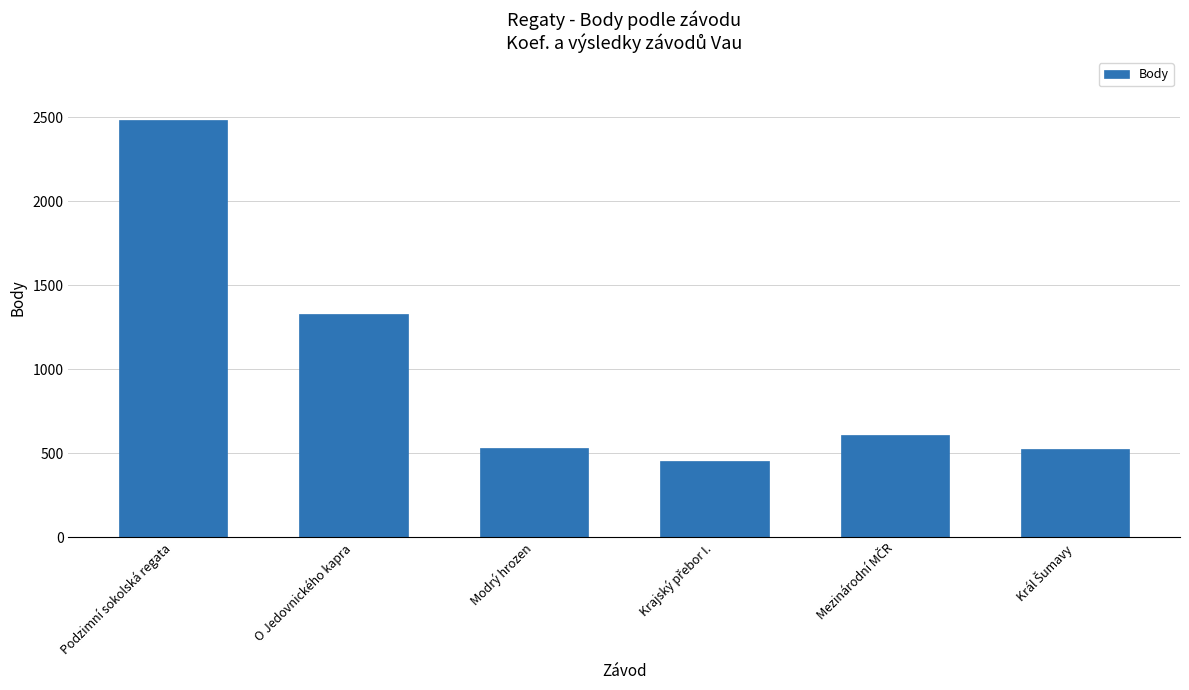

What is the smallest value displayed?

452